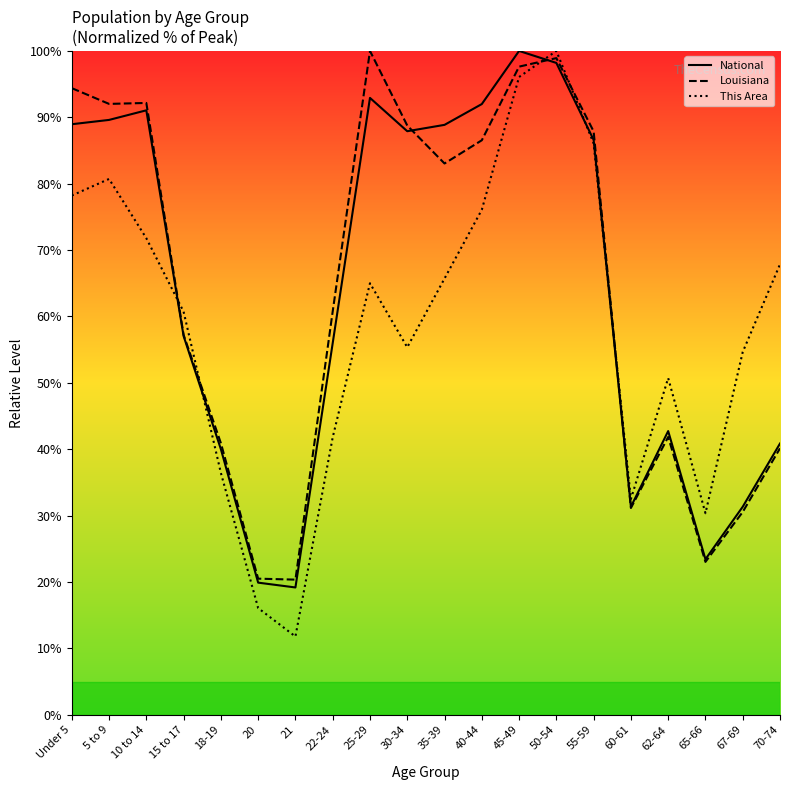

Reading left to right, what are all the values shown in this chart?

National: 89.0	89.6	91.1	57.0	40.0	19.9	19.2	56.0	92.9	87.9	88.9	92.0	100.0	98.2	86.6	31.3	42.7	23.4	31.3	40.9
Louisiana: 94.4	92.0	92.2	57.2	40.9	20.5	20.4	60.8	100.0	88.8	83.0	86.5	97.6	98.9	87.9	31.1	41.8	23.0	30.5	40.1
This Area: 78.2	80.7	71.8	60.7	36.4	16.1	11.8	41.8	65.0	55.4	65.7	76.1	96.1	100.0	86.1	32.5	50.7	30.4	54.6	67.9